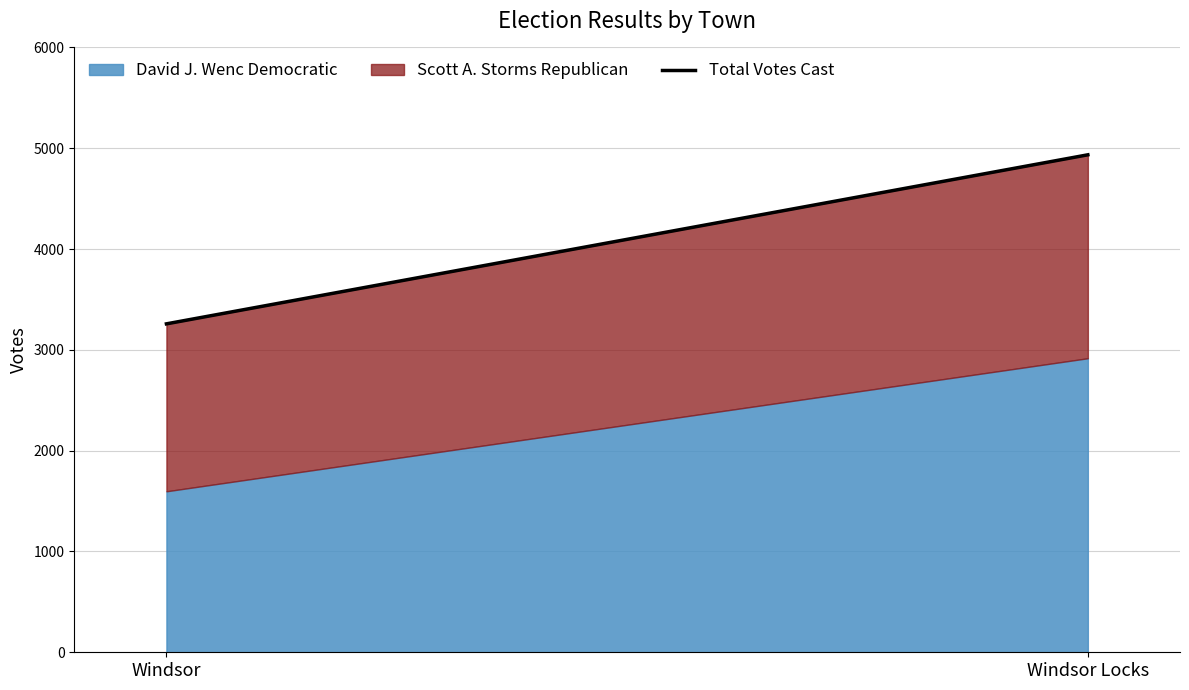

What is the total value across all series at Windsor Locks?

4935